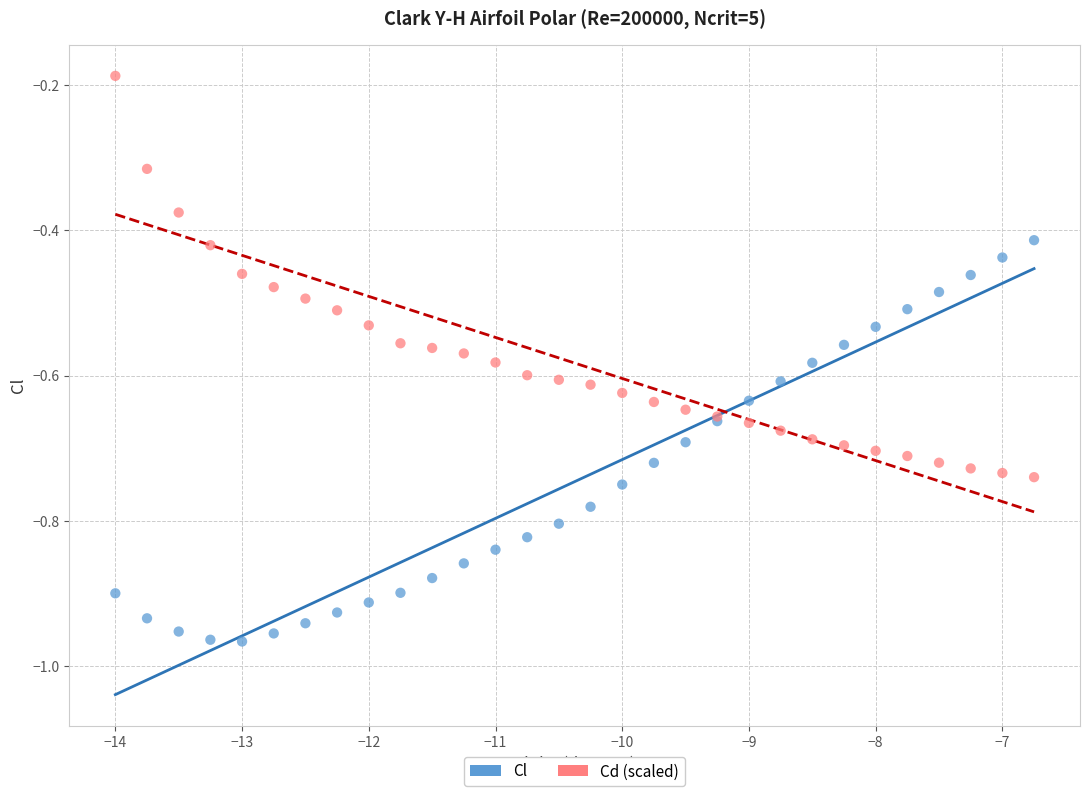

What are all the series names shown in the legend?

Cl, Cd (scaled)